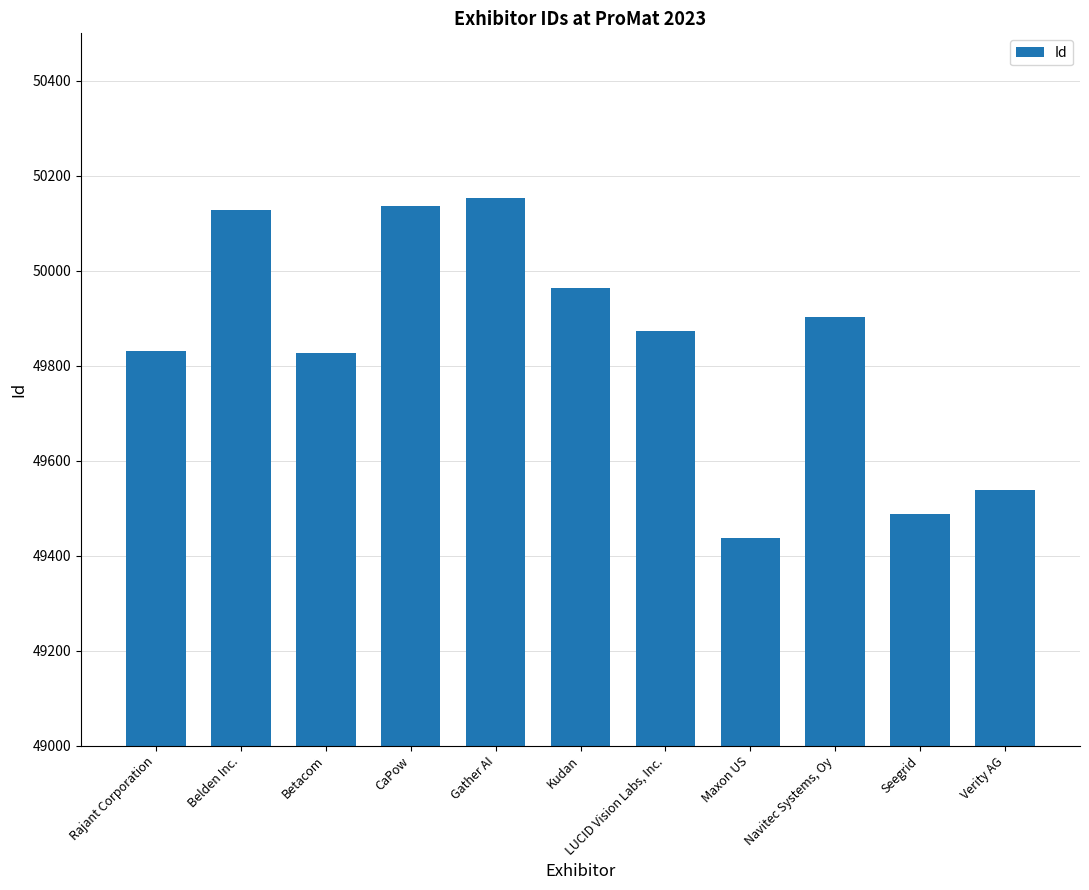

Rank the categories by value from highest to lowest.

Gather AI, CaPow, Belden Inc., Kudan, Navitec Systems, Oy, LUCID Vision Labs, Inc., Rajant Corporation, Betacom, Verity AG, Seegrid, Maxon US